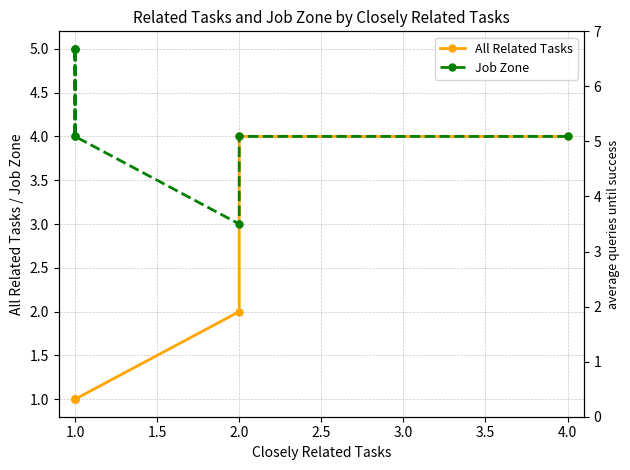

Rank the series by their maximum value, from highest to lowest.

Job Zone, All Related Tasks